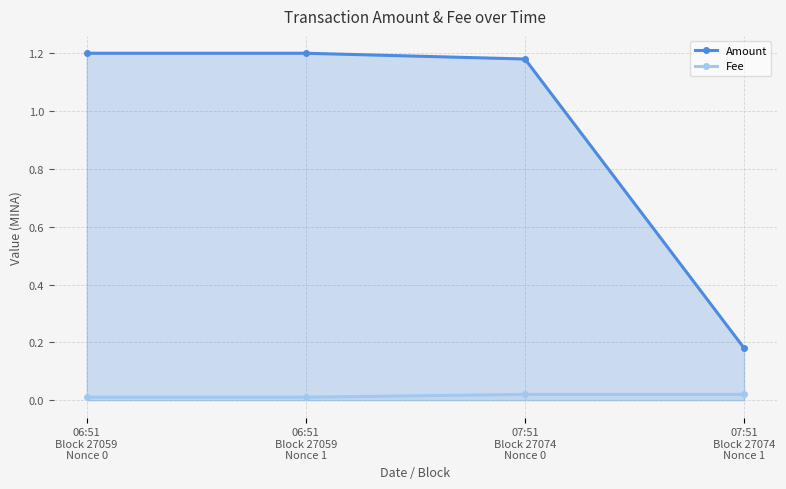

Is it true that Amount equals 2.1 at 06:51
Block 27059
Nonce 1?

False